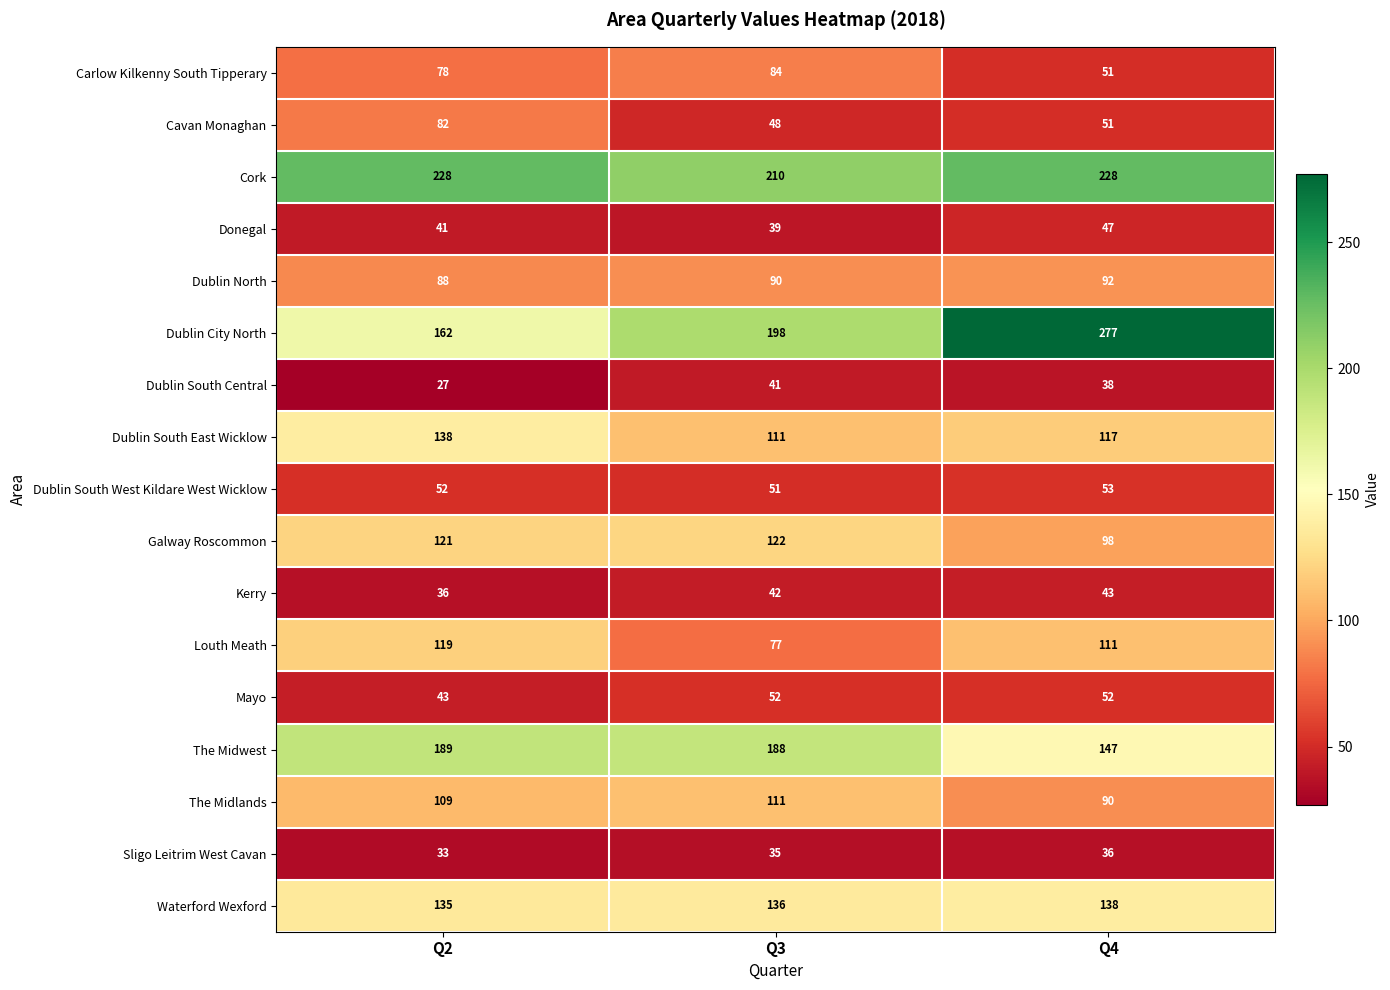

Which series has the largest range (max minus min)?

Dublin City North